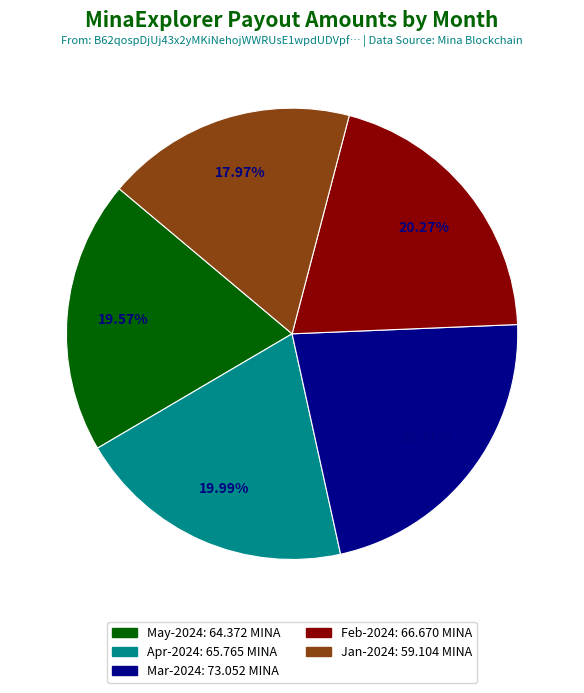

Is there a majority slice in this chart?

No